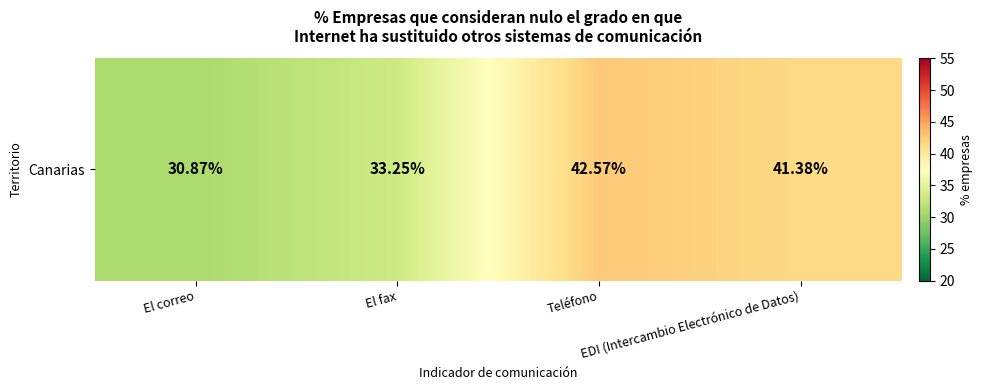

The value at EDI (Intercambio Electrónico de Datos) is 41.4. True or false?

True